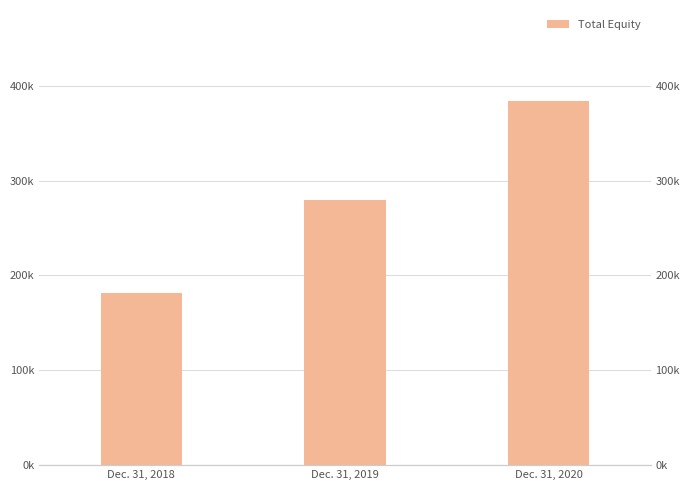

What is the change in value from Dec. 31, 2018 to Dec. 31, 2020?

+202737